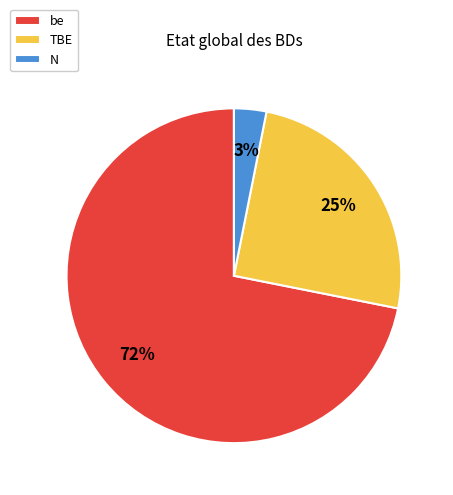

Which slice represents more than half of the pie?

be